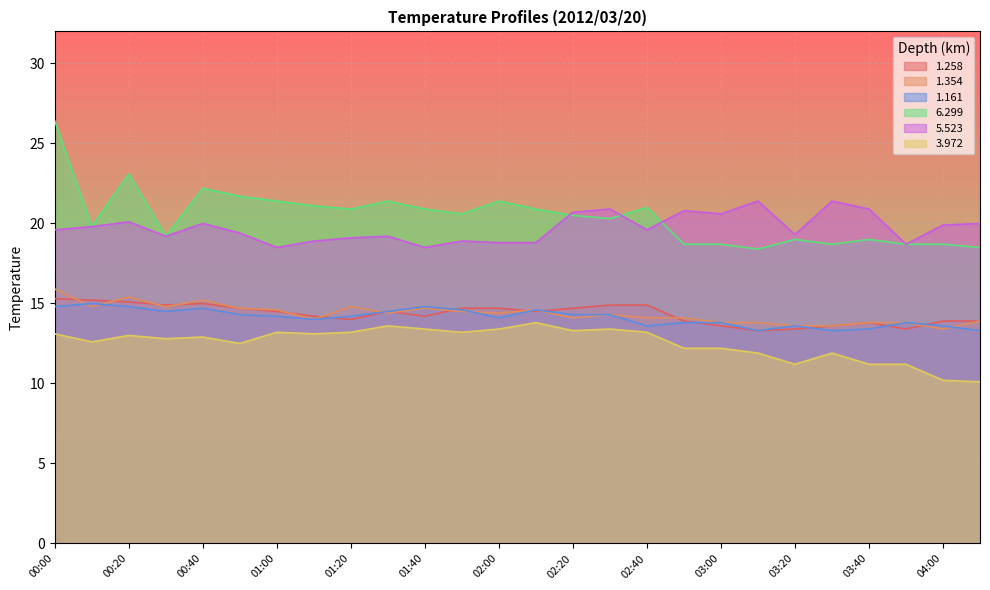

How many interior local valleys does the 1.354 series have?

7